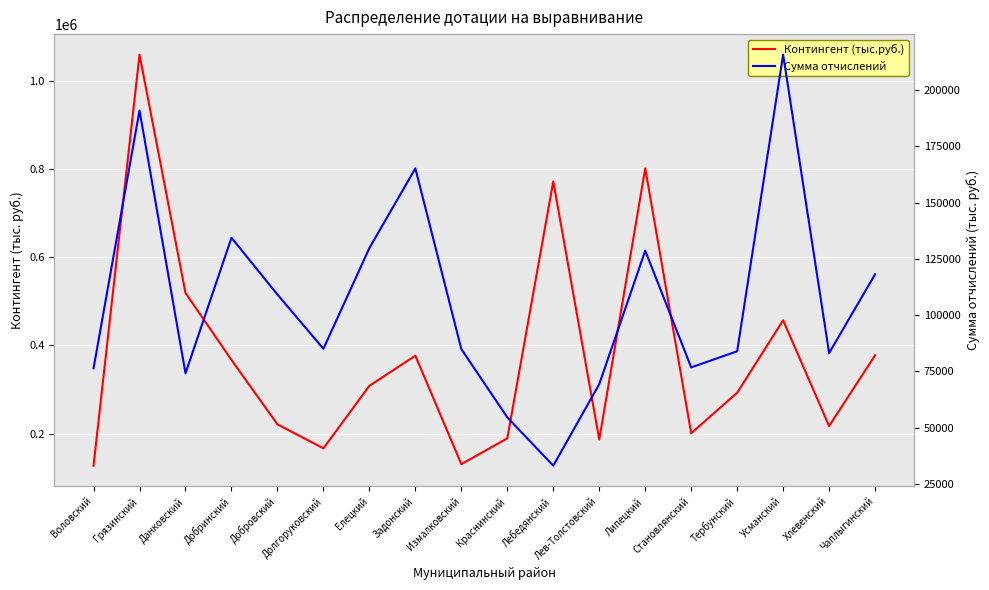

Rank the categories by Сумма отчислений value from lowest to highest.

Лебедянский, Краснинский, Лев-Толстовский, Данковский, Воловский, Становлянский, Хлевенский, Тербунский, Измалковский, Долгоруковский, Добровский, Чаплыгинский, Липецкий, Елецкий, Добринский, Задонский, Грязинский, Усманский